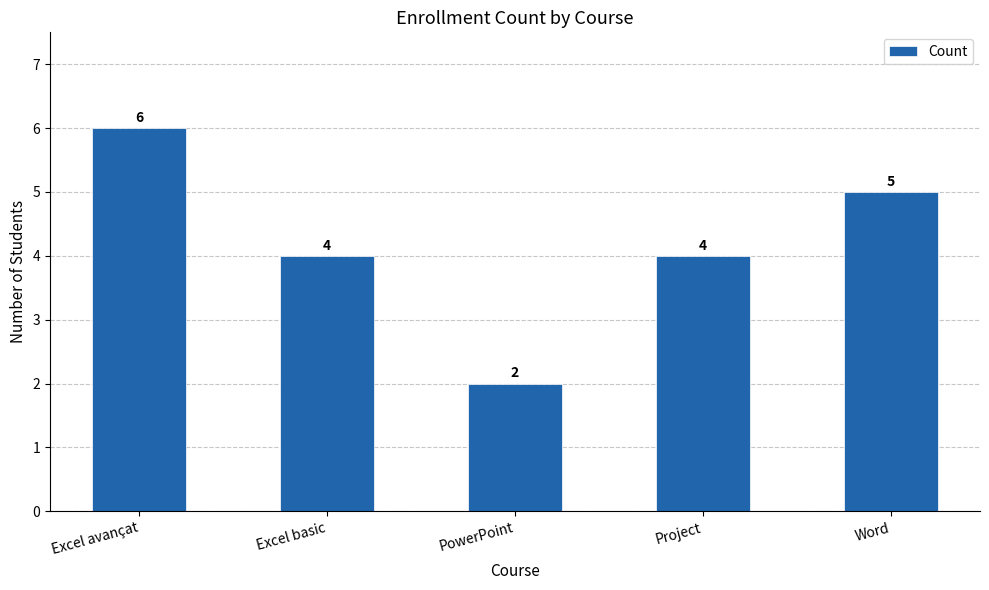

True or false: the data shows 2 at PowerPoint.

True